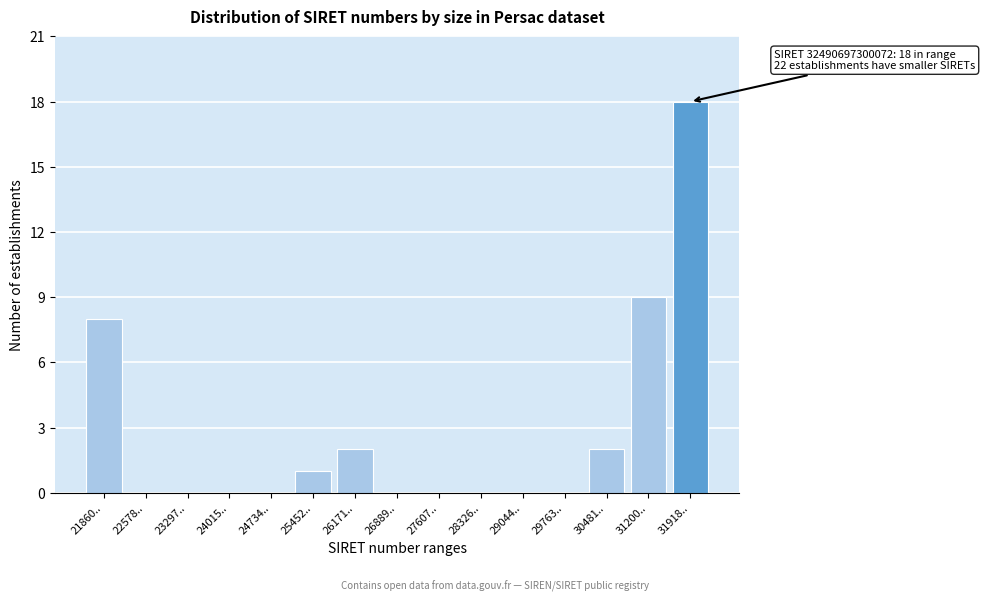

Reading left to right, what are all the values shown in this chart?

21860..=8	22578..=0	23297..=0	24015..=0	24734..=0	25452..=1	26171..=2	26889..=0	27607..=0	28326..=0	29044..=0	29763..=0	30481..=2	31200..=9	31918..=18